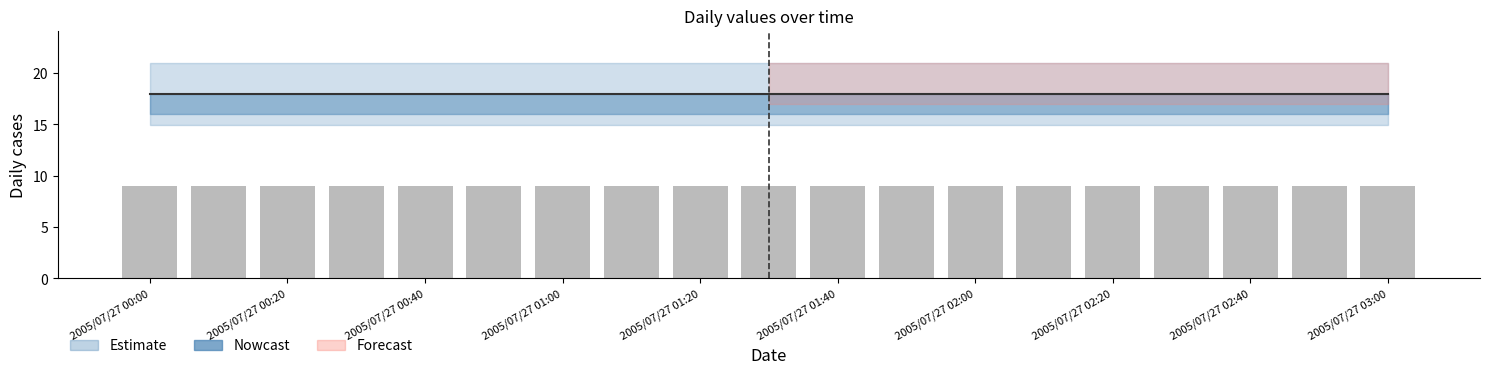

What is the smallest value displayed?

9.0